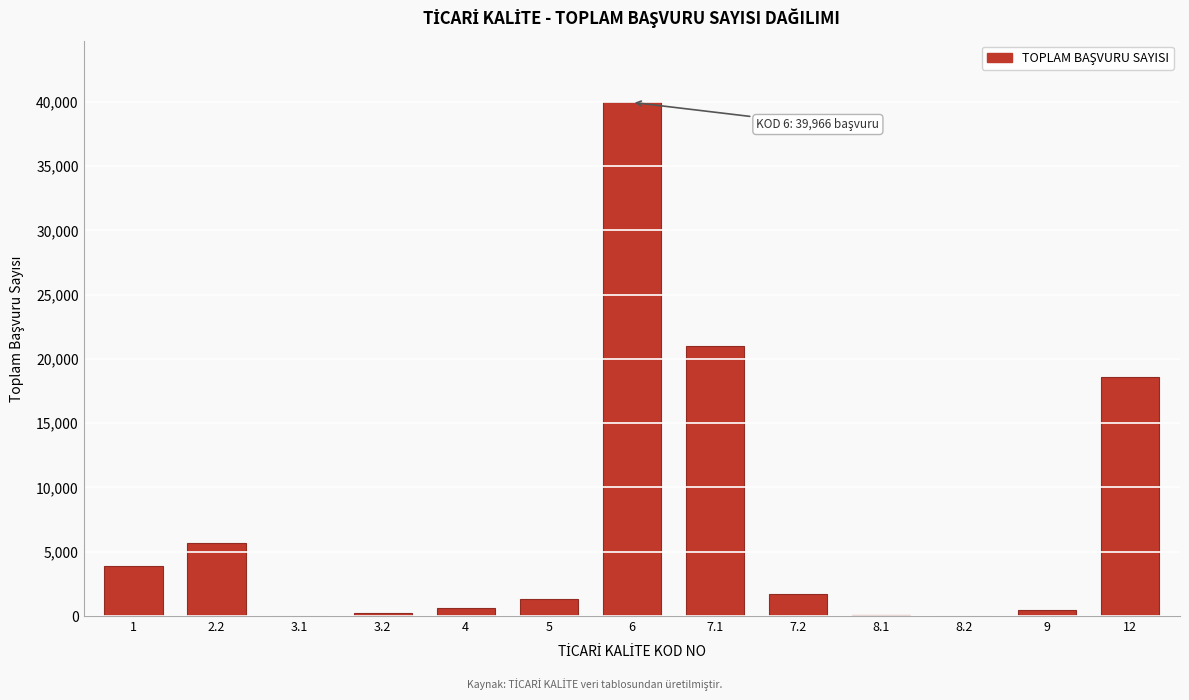

What is the maximum value shown in the chart?

39966